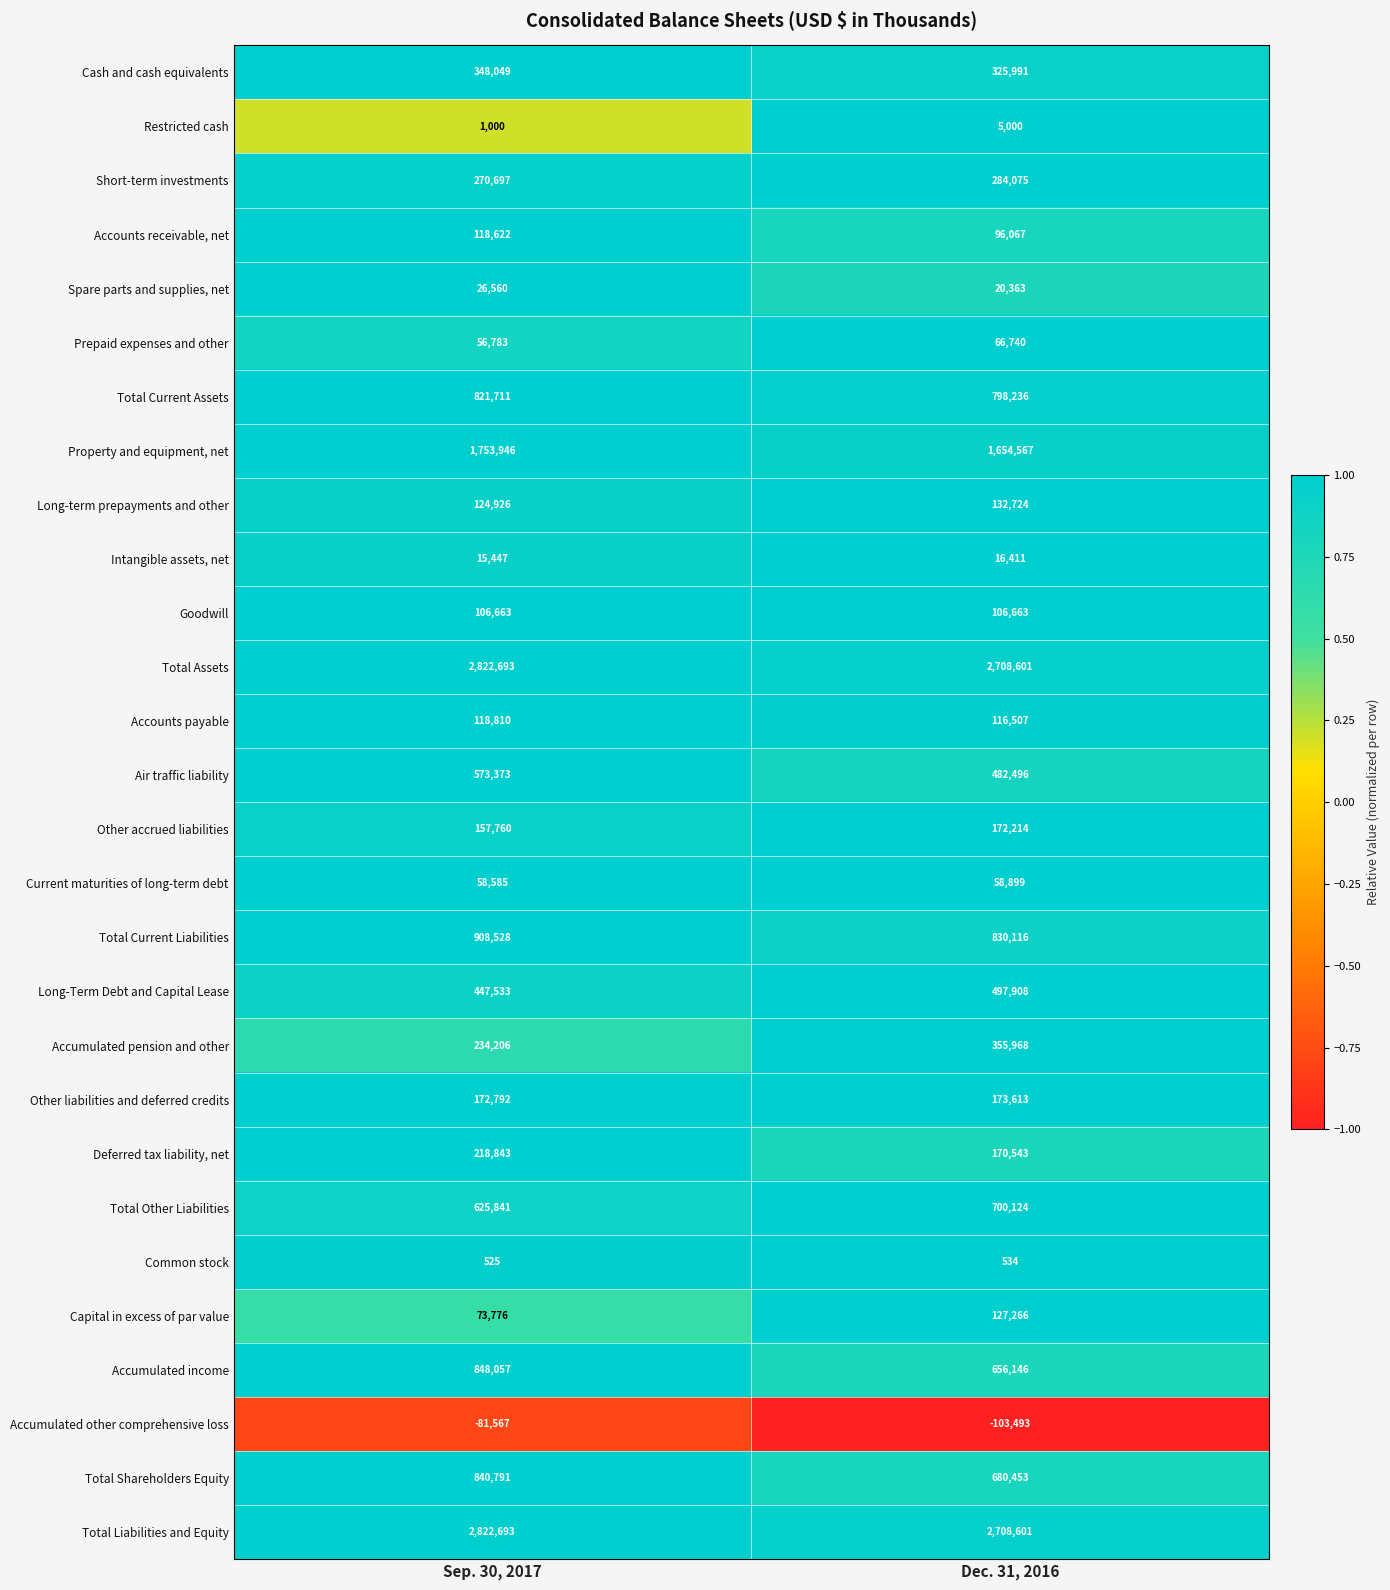

Read the Spare parts and supplies, net value at Sep. 30, 2017.

26560